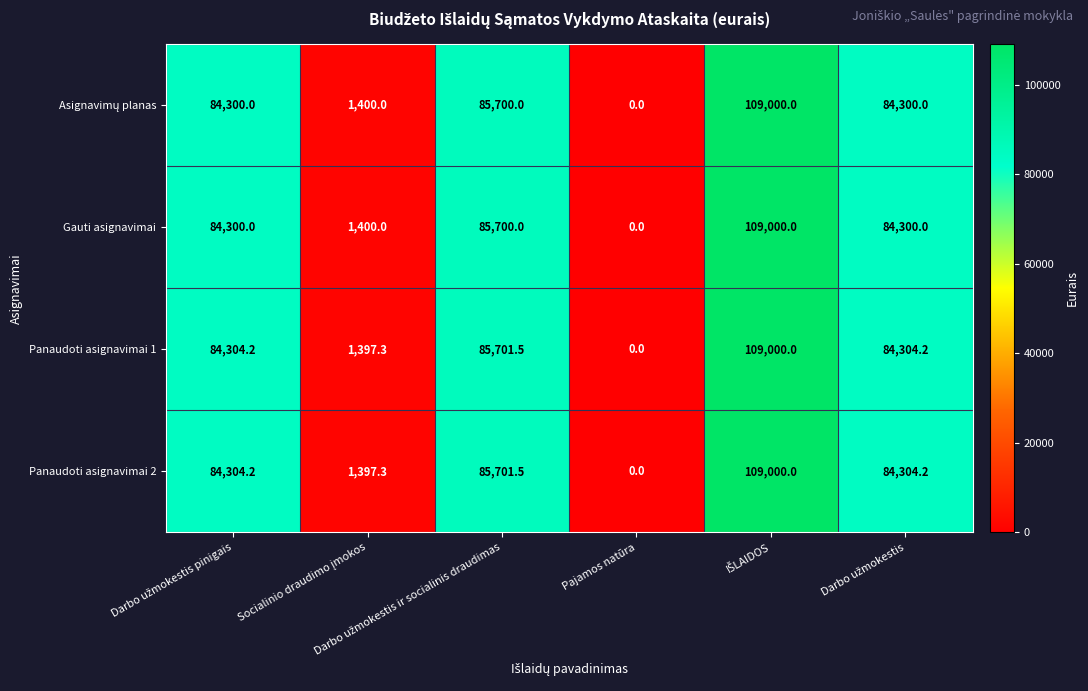

What is the average value of the Panaudoti asignavimai 1 series?

60784.5